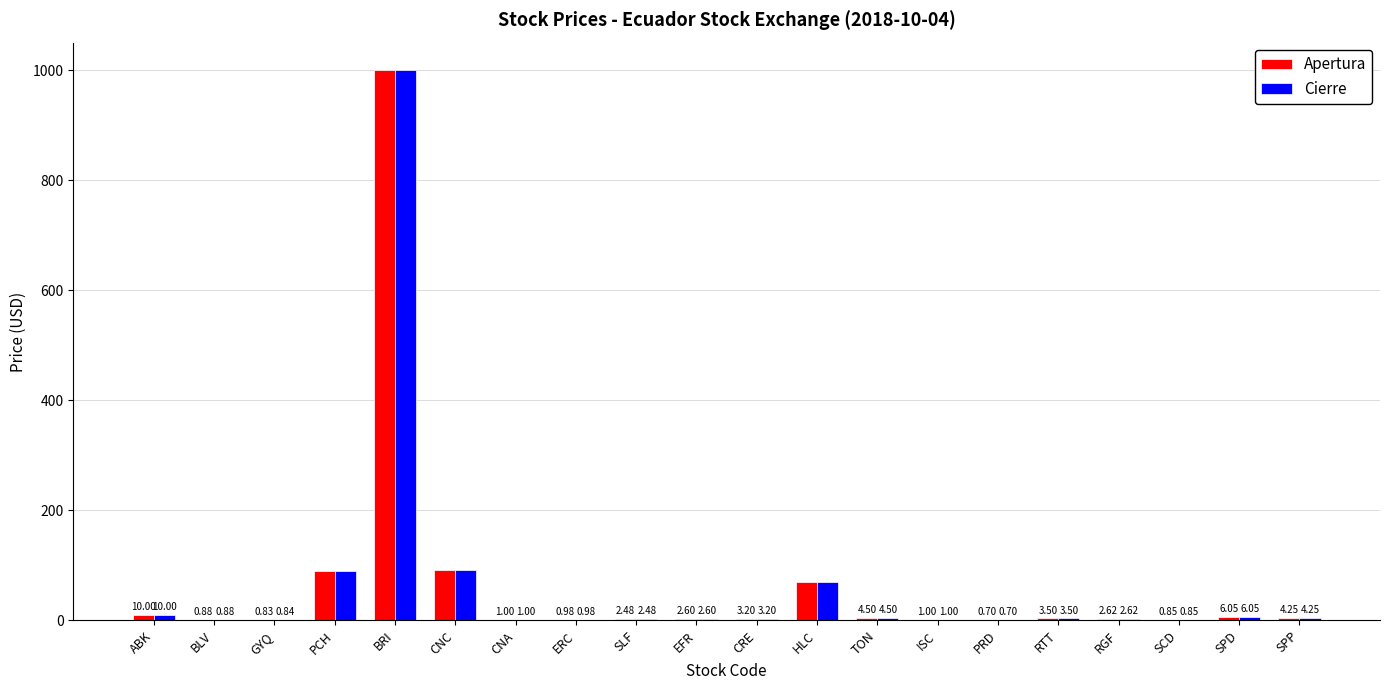

At which category is the sum across all series the highest?

BRI